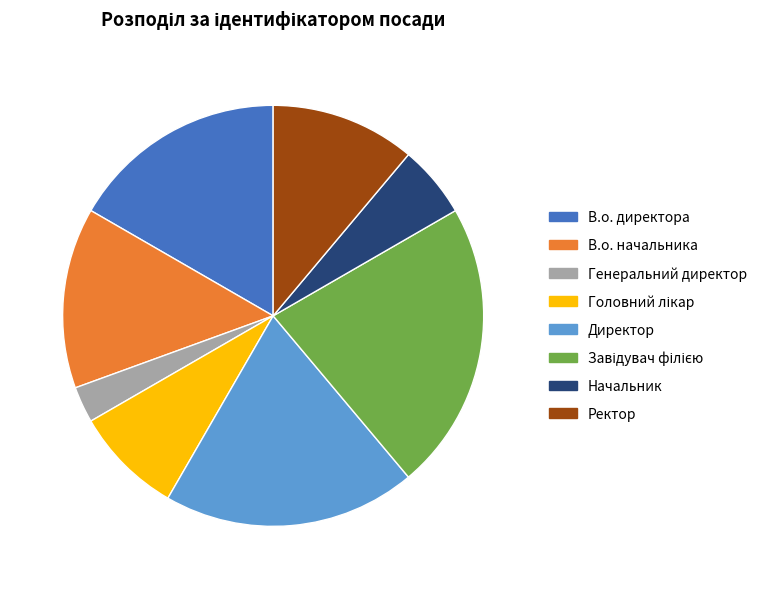

Do Ректор and В.о. начальника together represent more than half of the pie?

No